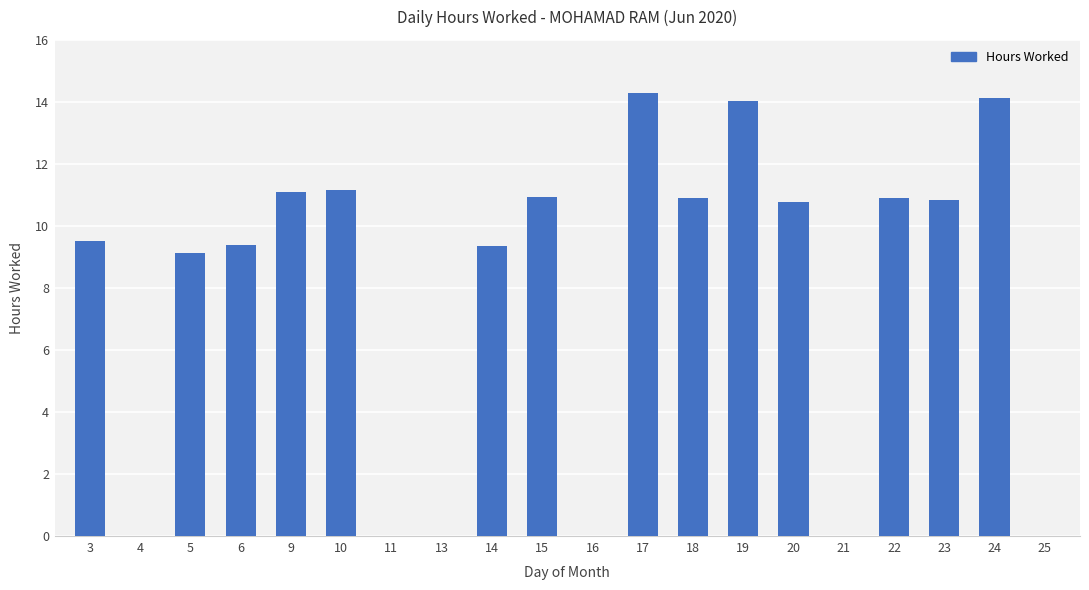

The value at 15 is 6.1. True or false?

False